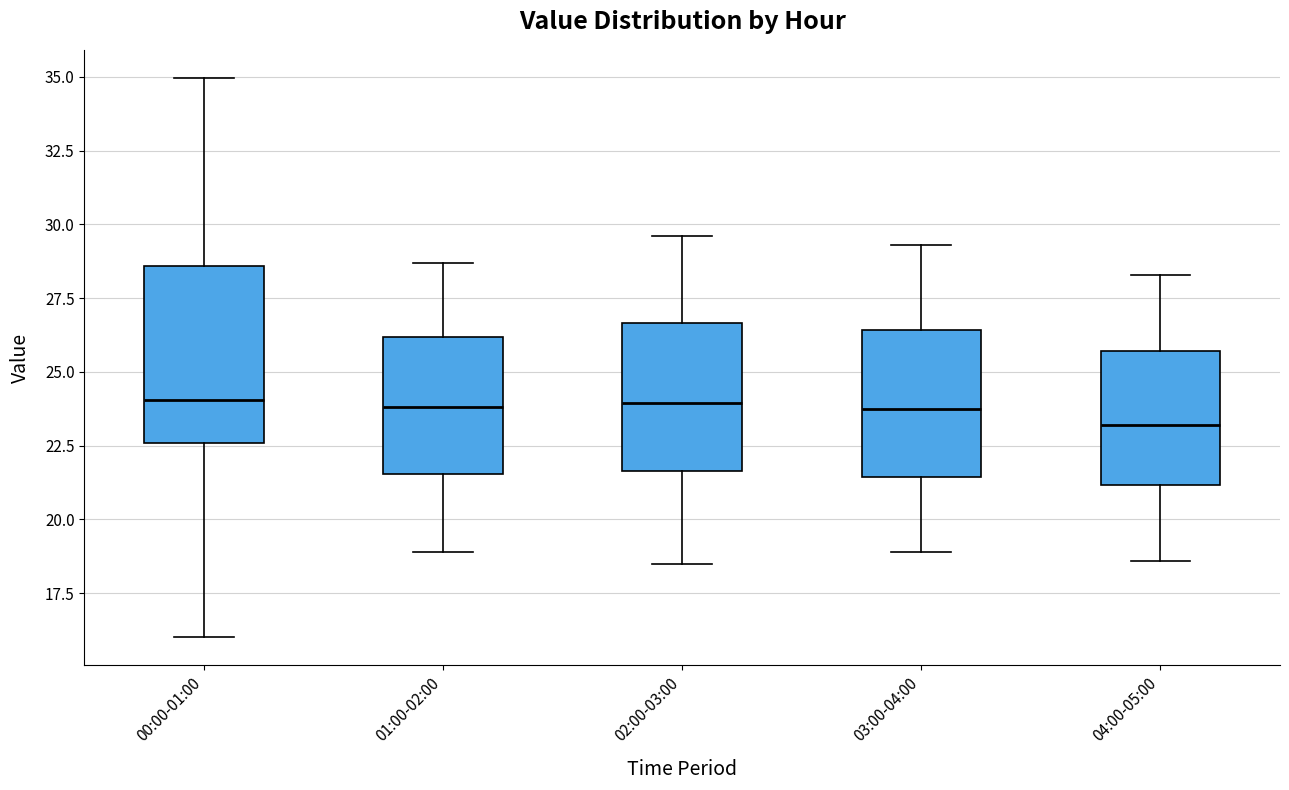

Where does the median line of the box for 00:00-01:00 sit on the y-axis? The values are not printed on the chart, so give them approximately, as read against the axis.

24.0